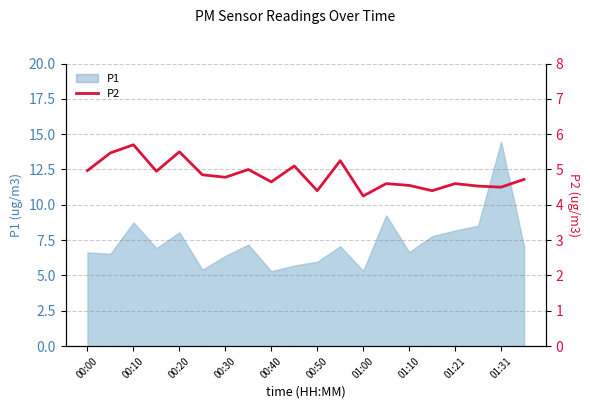

How many lines are shown in the chart?

1